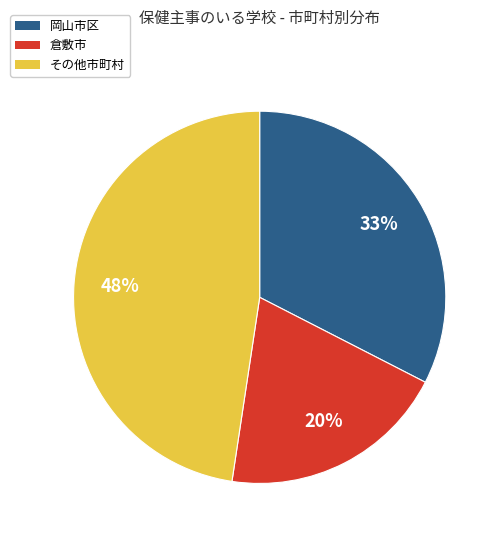

Rank the categories by value from lowest to highest.

倉敷市, 岡山市区, その他市町村